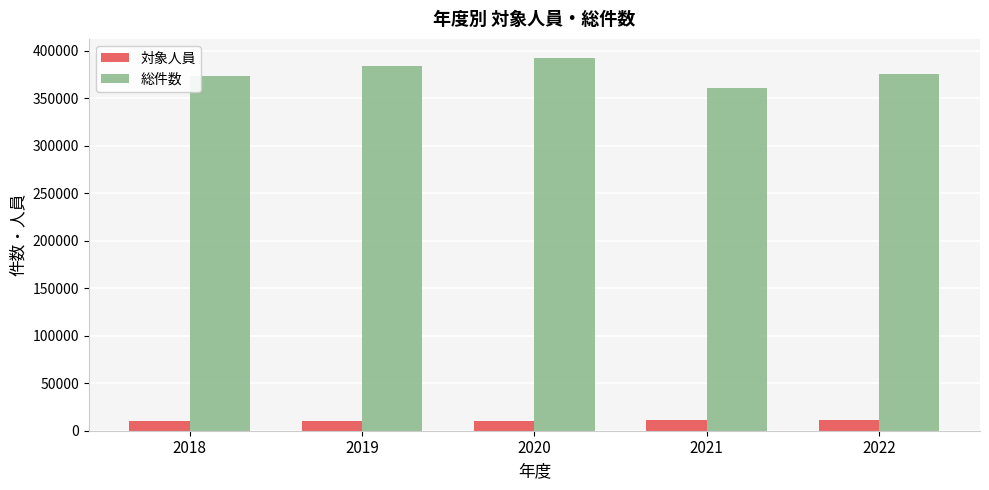

Rank the series at 2022 from highest to lowest value.

総件数, 対象人員